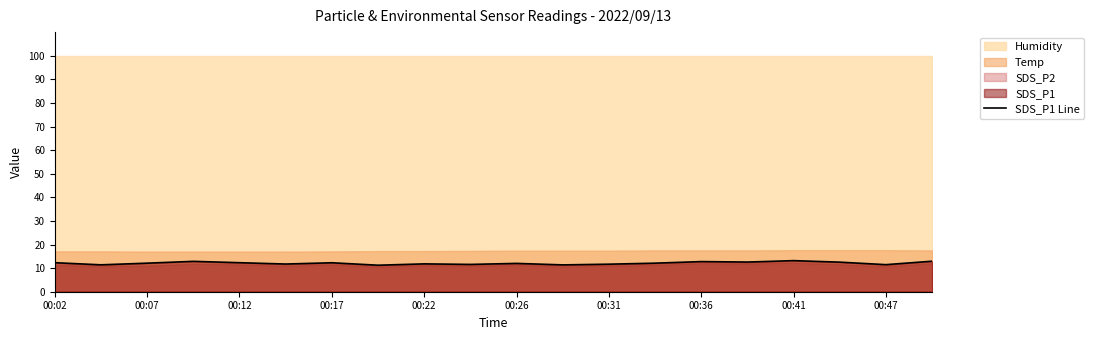

What is the maximum value for SDS_P1 Line?

13.2